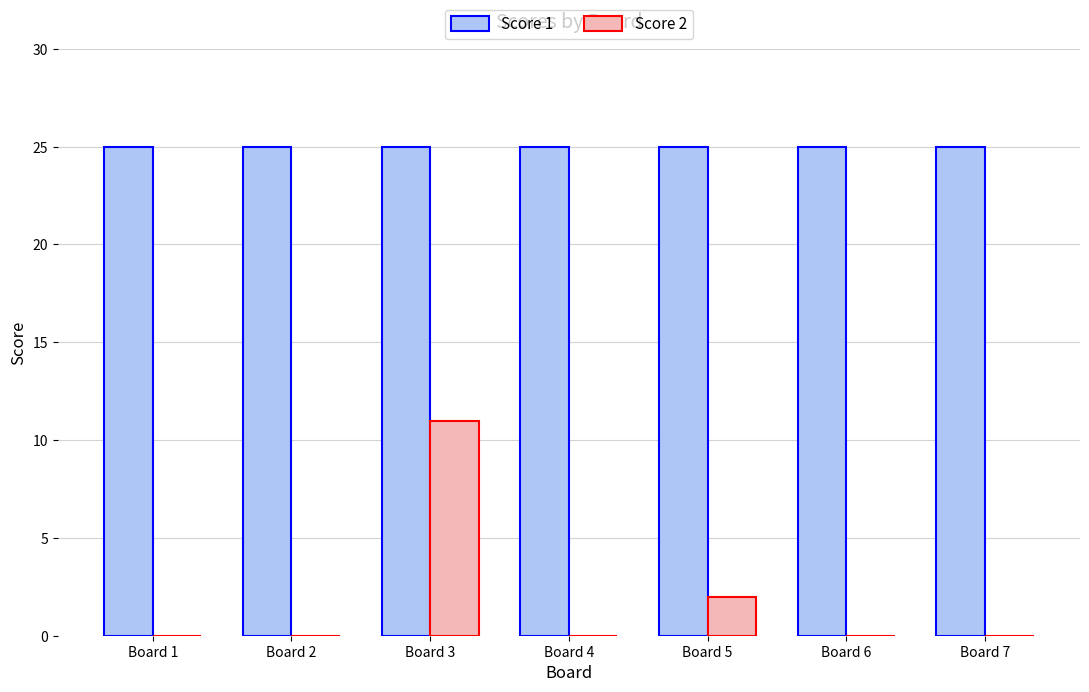

At which category is the sum across all series the highest?

Board 3